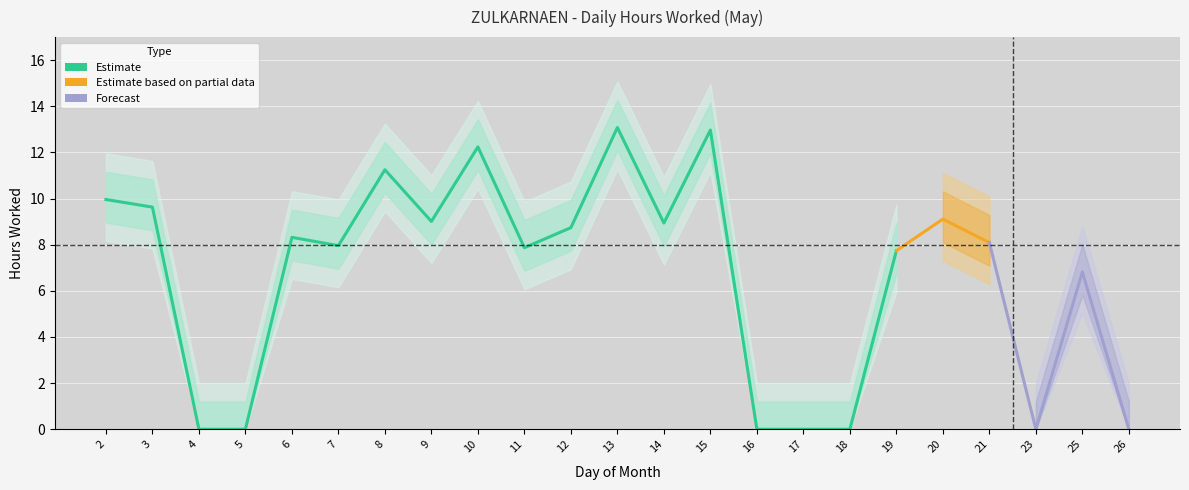

At which label does the data first exceed 8?

2